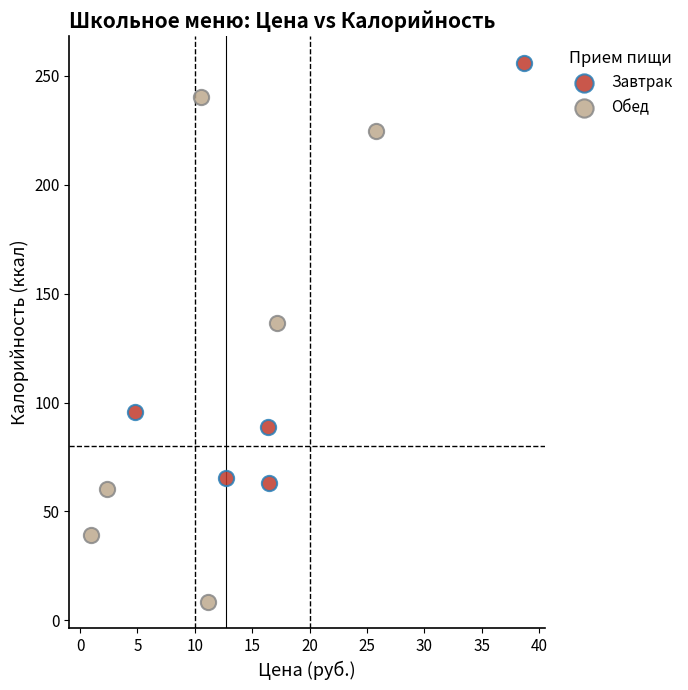

Which series contains the lowest Y value?

Обед